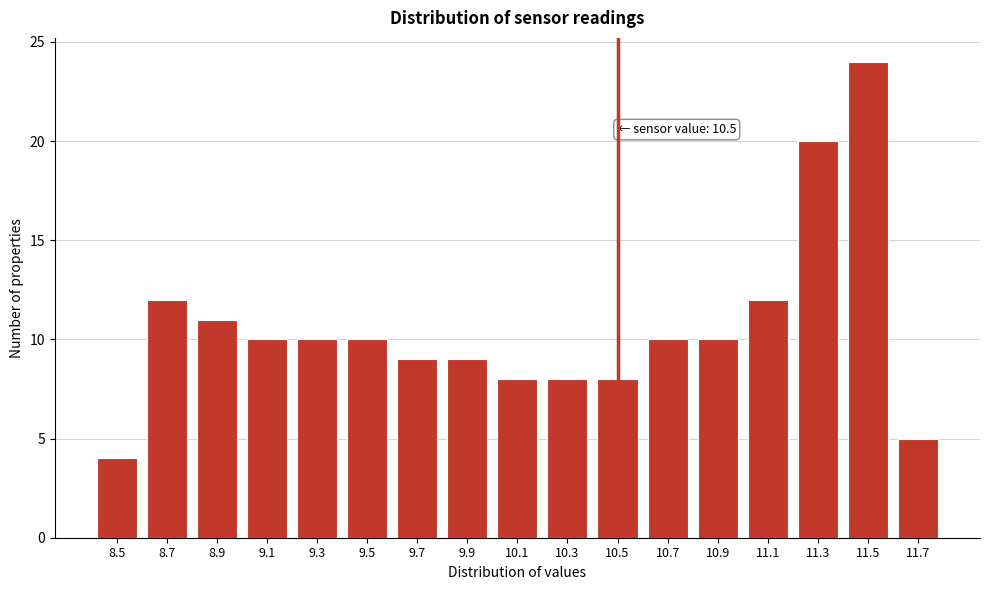

Reading left to right, list all the values displayed in this chart.

8.5=4	8.7=12	8.9=11	9.1=10	9.3=10	9.5=10	9.7=9	9.9=9	10.1=8	10.3=8	10.5=8	10.7=10	10.9=10	11.1=12	11.3=20	11.5=24	11.7=5